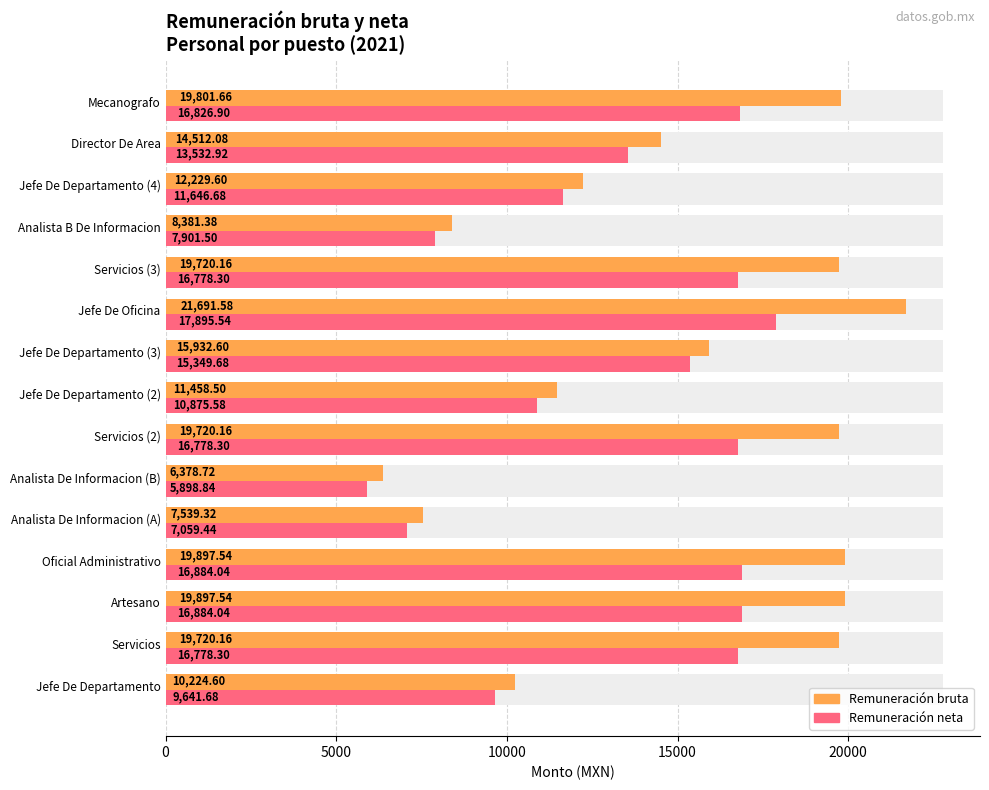

How many bars are there in total?

30